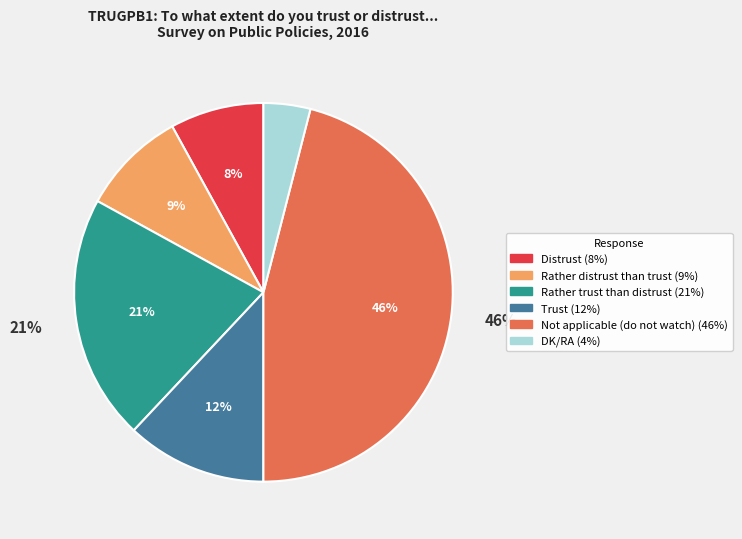

Is it true that Rather trust than distrust is 14% of the pie?

False